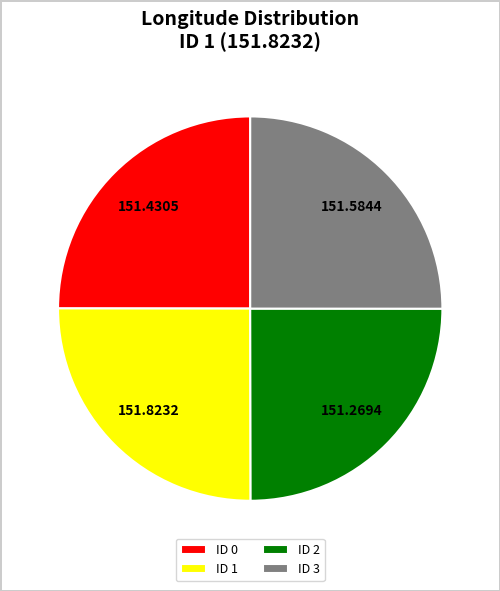

Is ID 2 the majority of the pie?

No